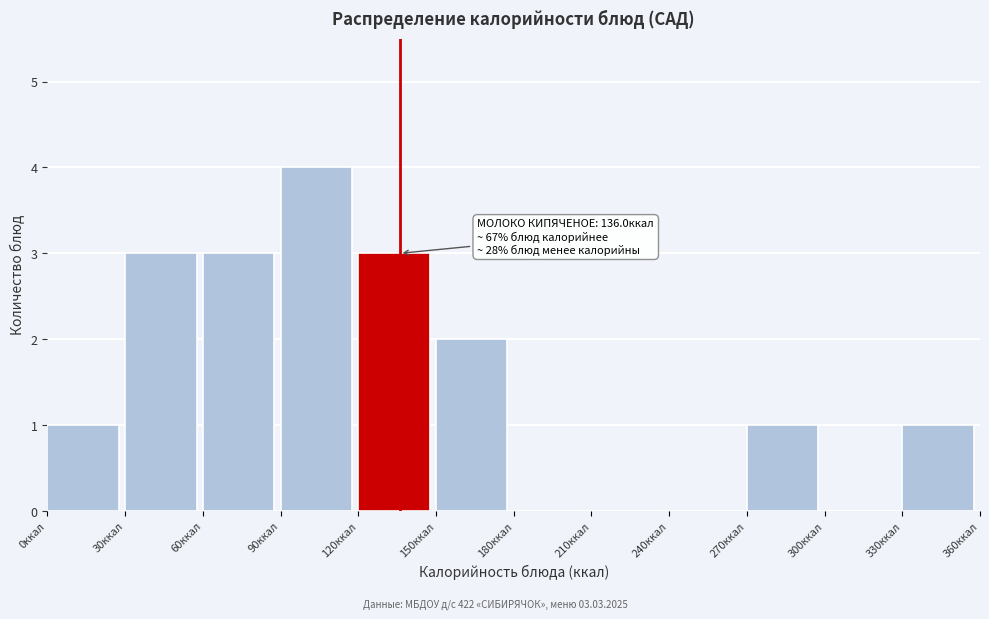

Which range on the x-axis has the tallest bar?

90 to 120